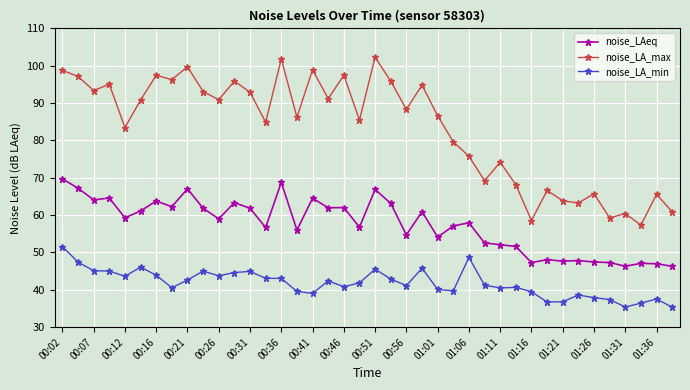

What is the sum of all noise_LA_max values?

3326.5